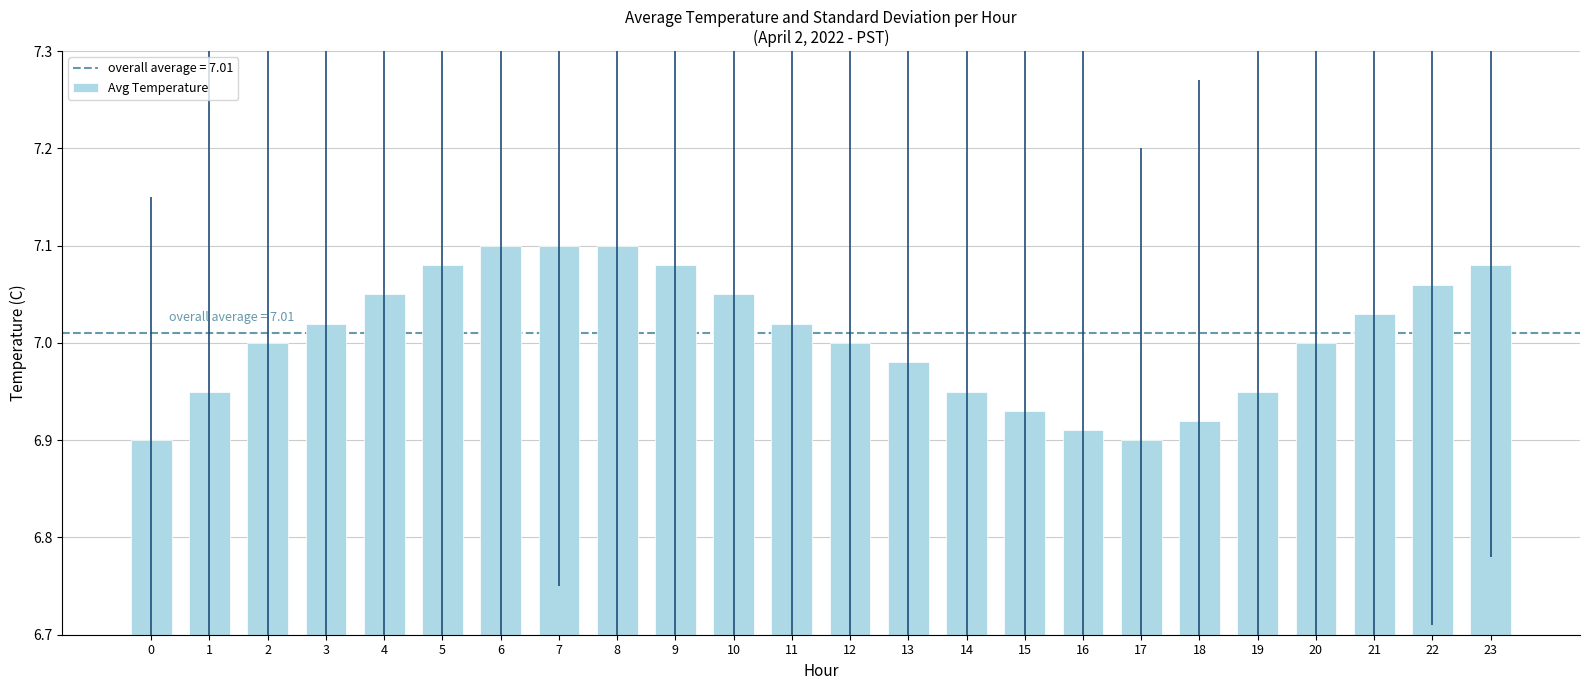

What is the ratio of the value at 5 to the value at 15?

1.0